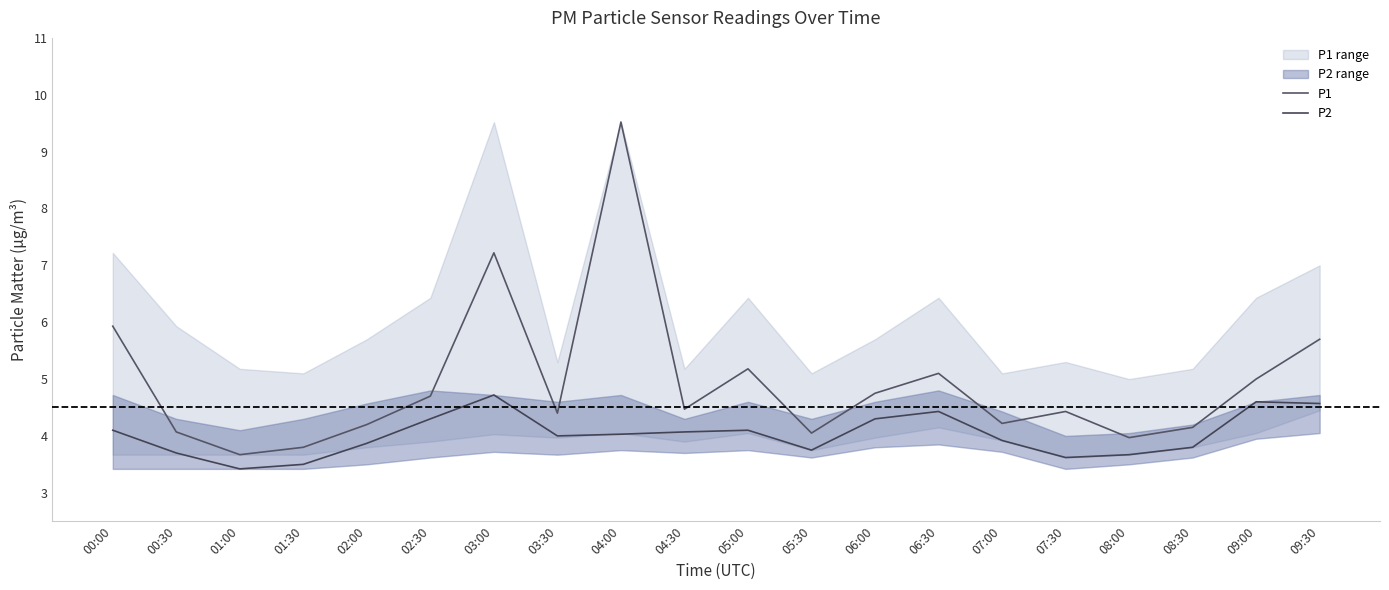

Which category has the highest value in the P1 series?

04:00